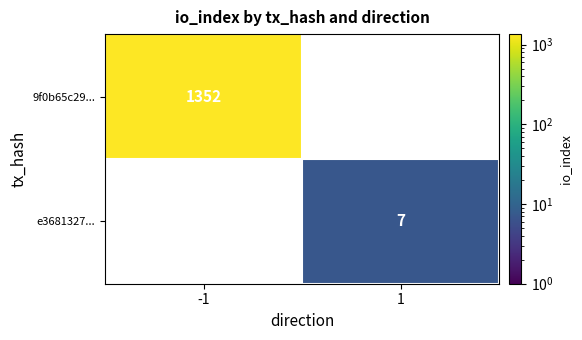

Is the value of 9f0b65c29... at -1 greater than the value of e3681327... at 1?

Yes